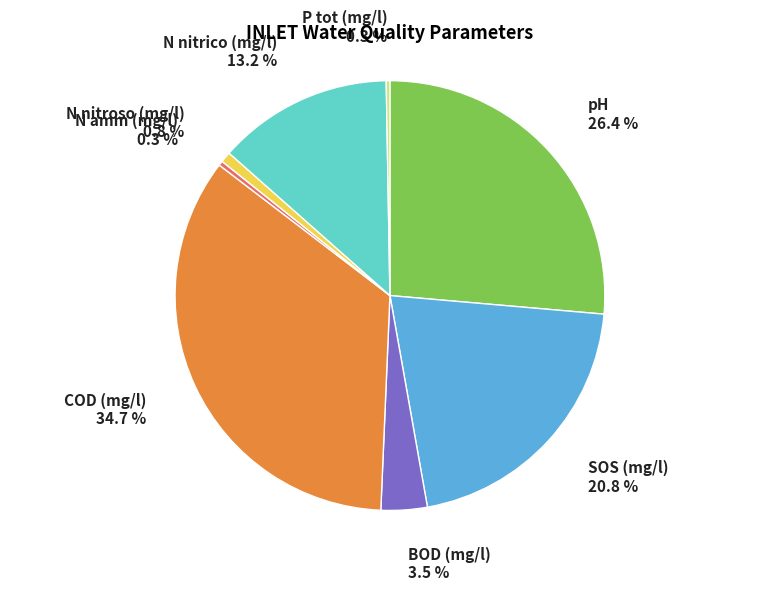

Combined, what portion of the pie is pH and SOS (mg/l)?

47.2%